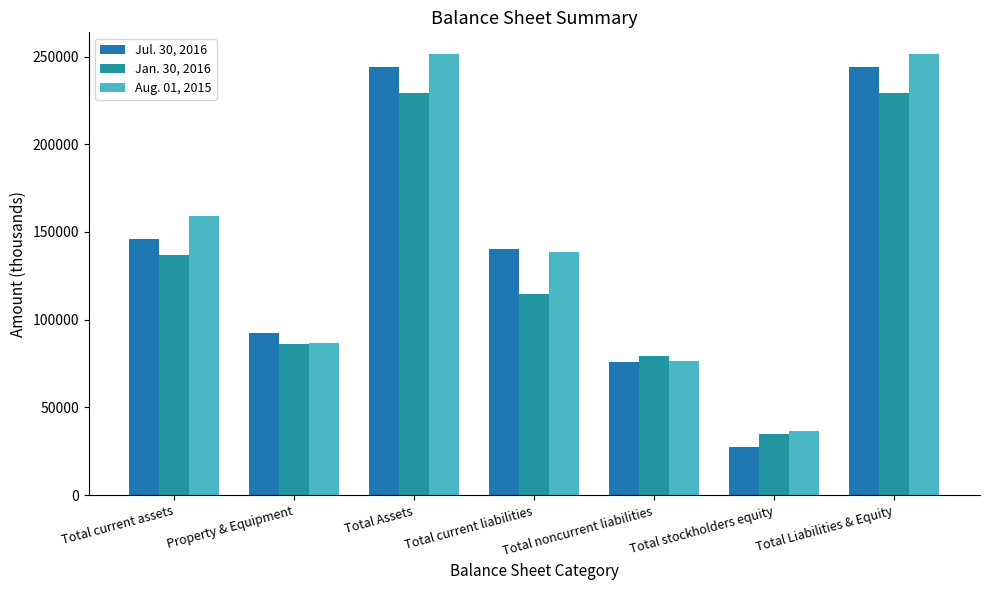

Reading left to right, transcribe all the data shown in this chart.

Jul. 30, 2016: Total current assets=145796	Property & Equipment=92421	Total Assets=243748	Total current liabilities=140298	Total noncurrent liabilities=76104	Total stockholders equity=27346	Total Liabilities & Equity=243748
Jan. 30, 2016: Total current assets=137155	Property & Equipment=86375	Total Assets=229172	Total current liabilities=114934	Total noncurrent liabilities=79344	Total stockholders equity=34894	Total Liabilities & Equity=229172
Aug. 01, 2015: Total current assets=158886	Property & Equipment=86955	Total Assets=251224	Total current liabilities=138382	Total noncurrent liabilities=76340	Total stockholders equity=36502	Total Liabilities & Equity=251224